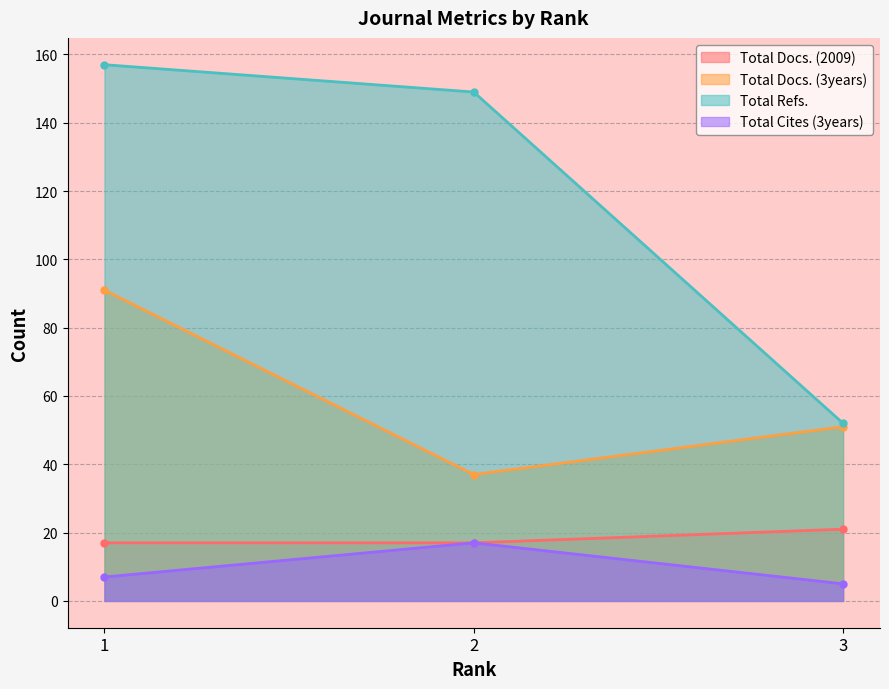

What is the minimum value for Total Docs. (3years)?

37